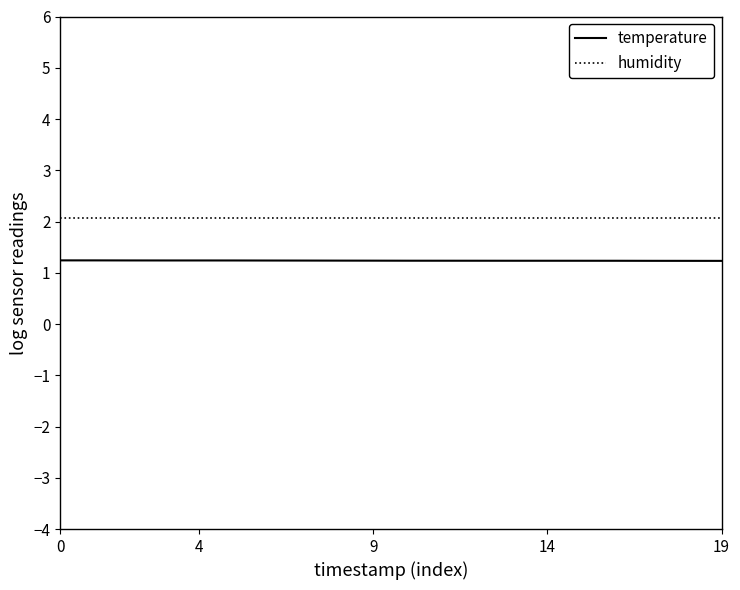

True or false: humidity and temperature cross at least once.

False